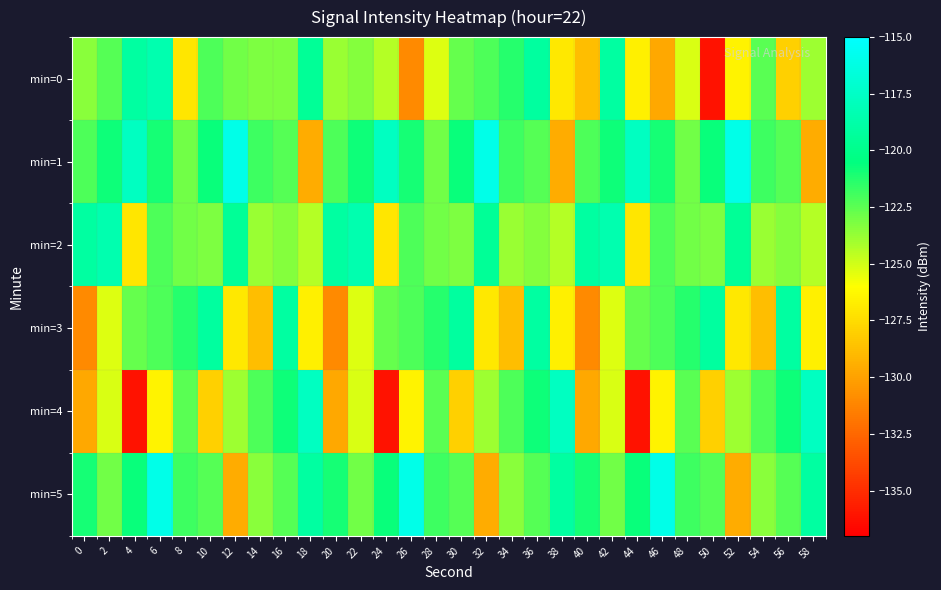

Which series has the largest total across all categories?

min=1